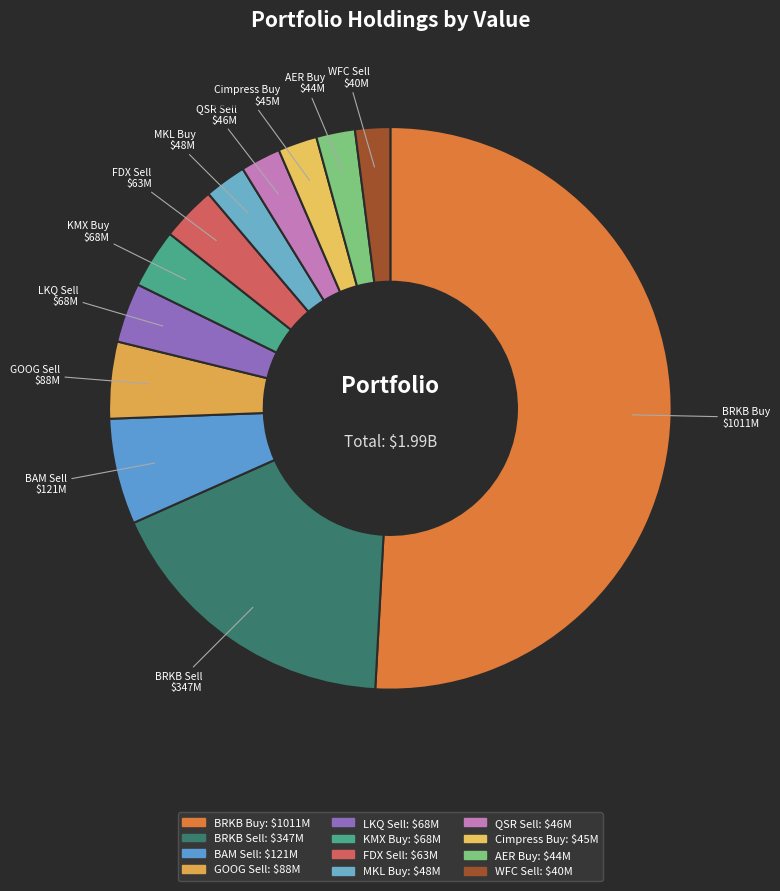

Combined, do BRKB Sell and FDX Sell account for over 50%?

No